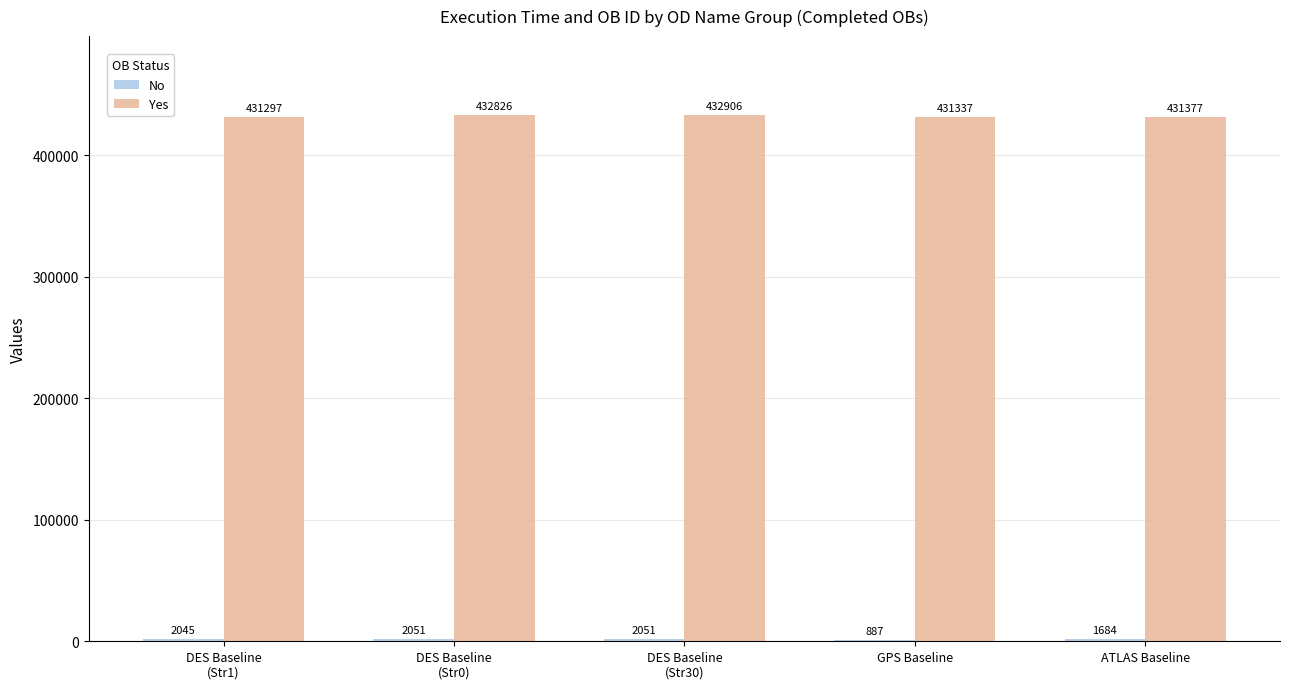

What is the greatest value displayed?

432906